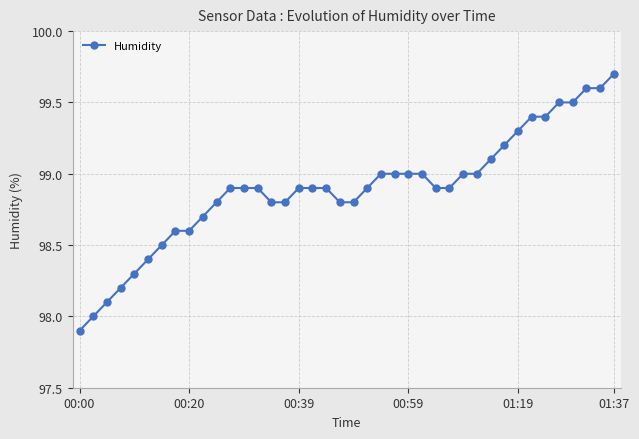

What is the value of the 18th point from the left?

98.9